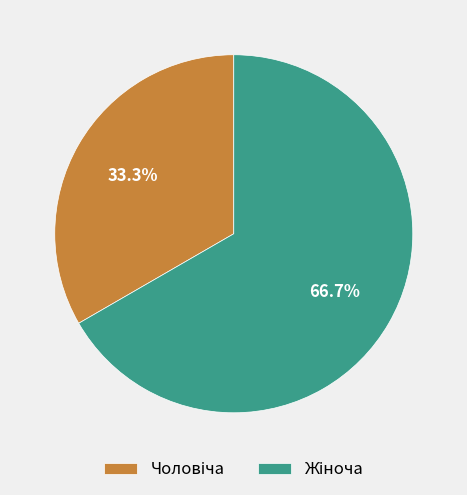

How many segments does this pie chart have?

2